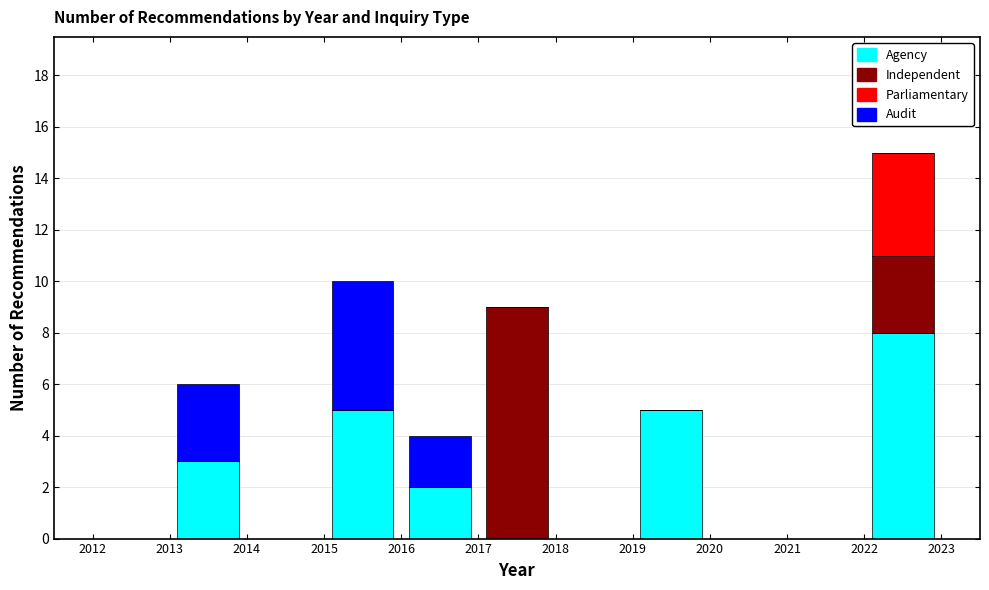

Reading left to right, list every stacked bar in this chart as the range it spans on the x-axis followed by its total height. The values are not printed on the chart, so give them approximately, as read against the axis.

2012 to 2013: 0
2013 to 2014: 6
2014 to 2015: 0
2015 to 2016: 10
2016 to 2017: 4
2017 to 2018: 9
2018 to 2019: 0
2019 to 2020: 5
2020 to 2021: 0
2021 to 2022: 0
2022 to 2023: 15